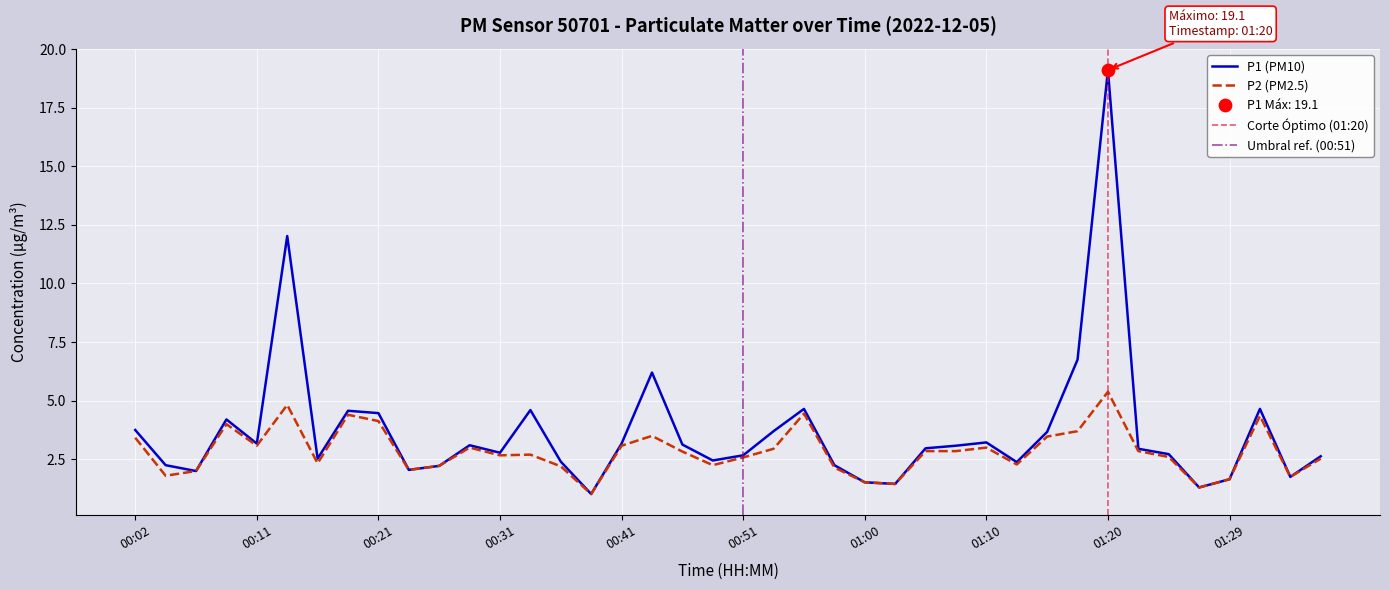

Which series reaches the minimum Y coordinate?

P1